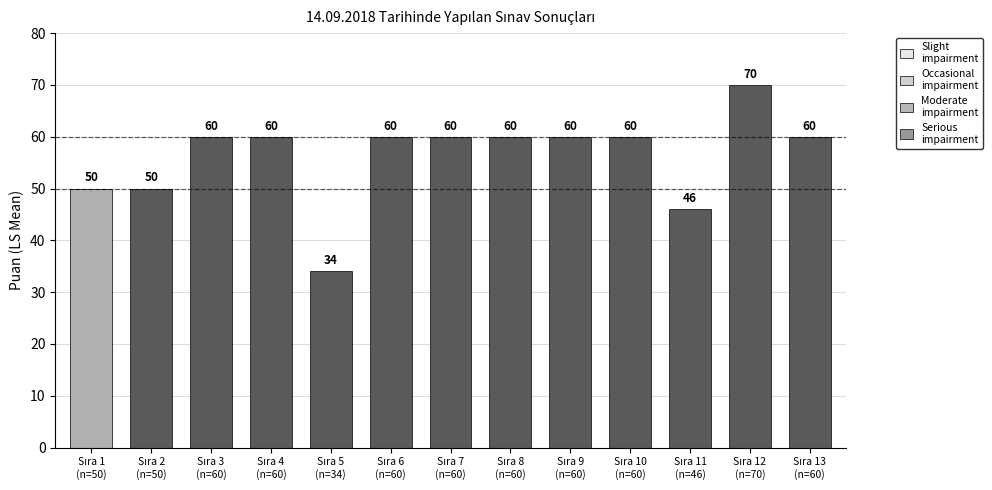

How many values are between 50 and 60?

10